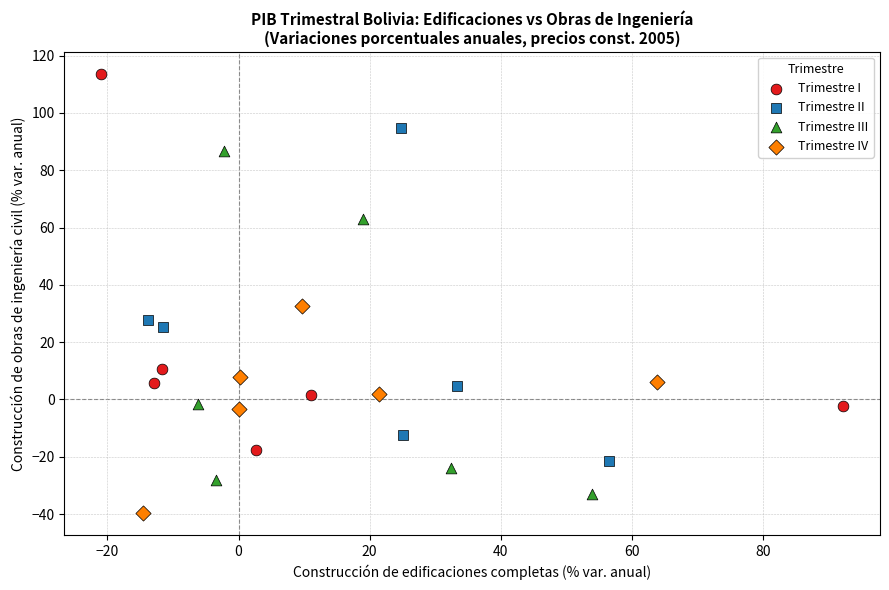

Which series has the widest spread of Y values?

Trimestre I